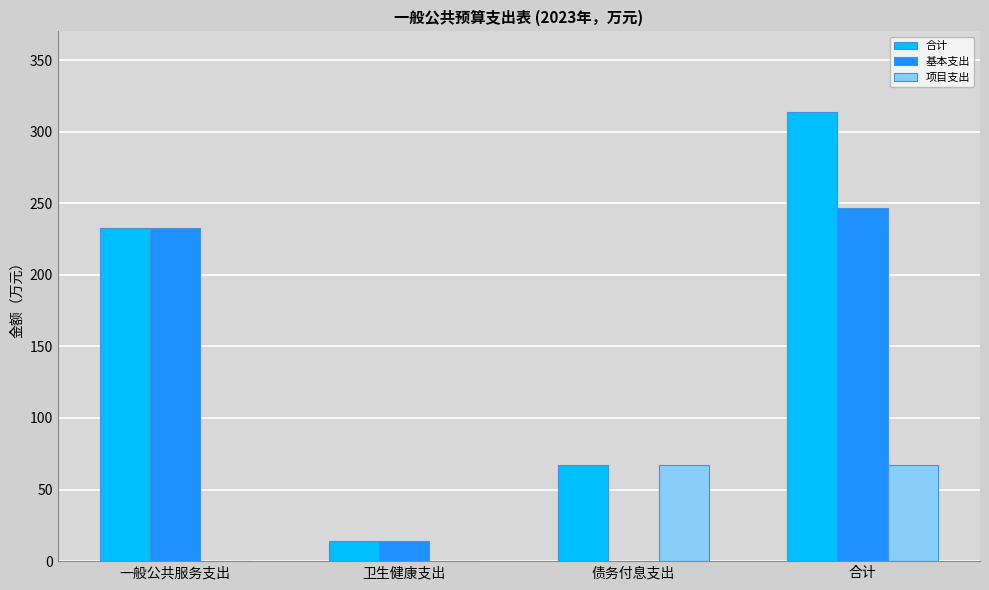

Which series has the widest spread of values?

合计